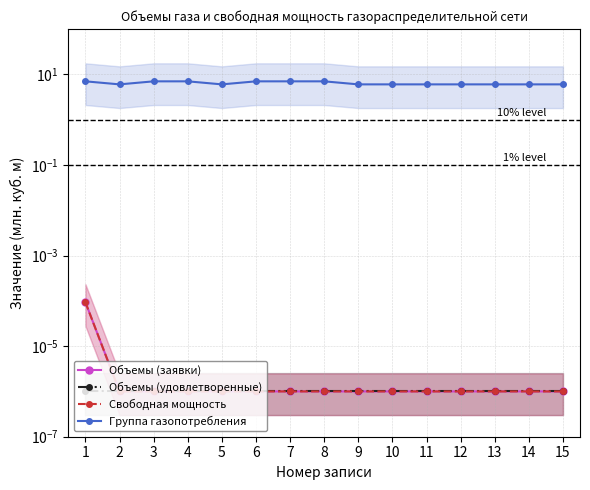

True or false: Объемы (заявки) has more than 1 points higher than both neighbors.

False